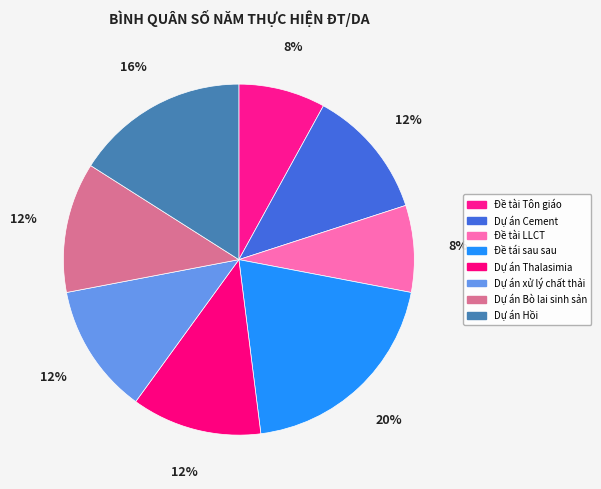

Which has a higher value, Dự án Hồi or Dự án Cement?

Dự án Hồi